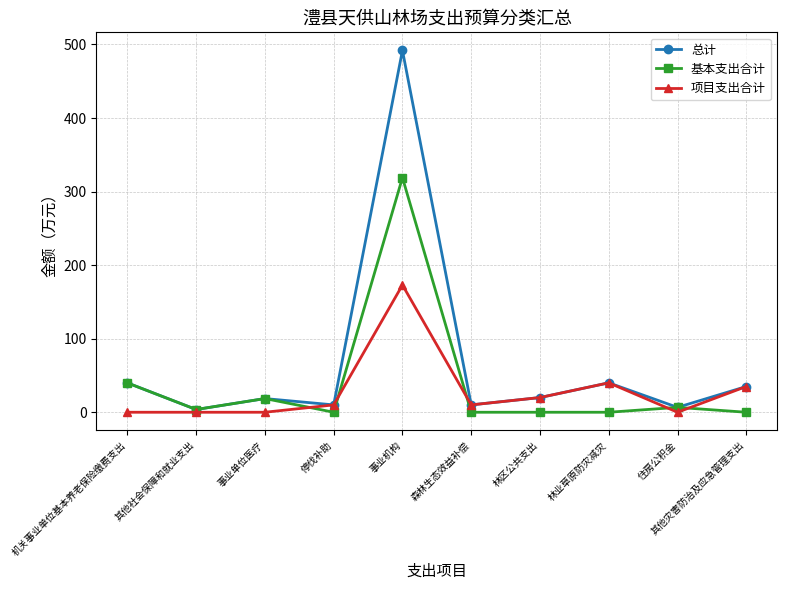

What is the average value of the 基本支出合计 series?

38.8